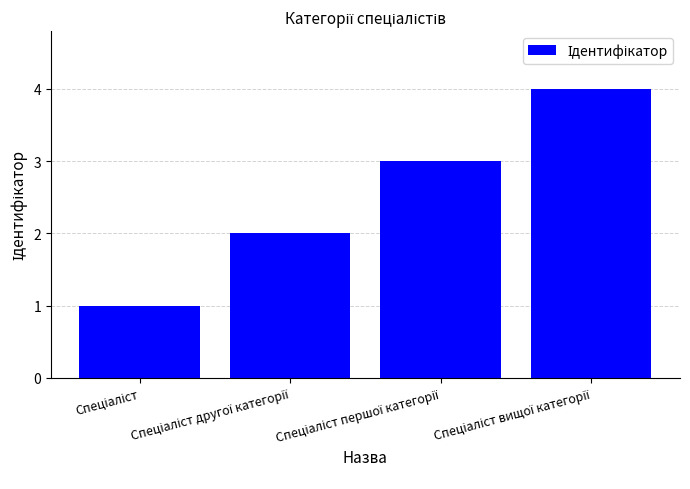

What is the sum of all values?

10